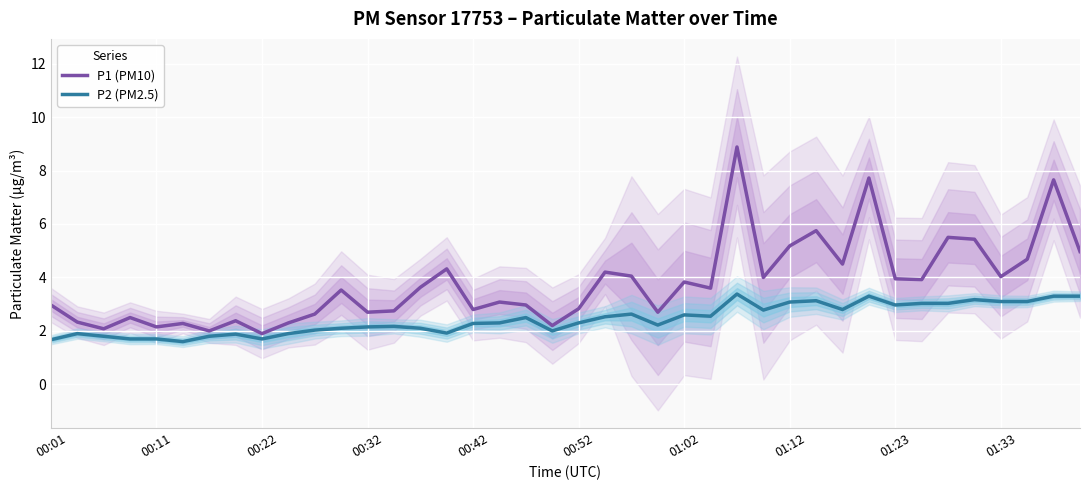

The P1 (PM10) series shows 2.2 at 27. True or false?

False